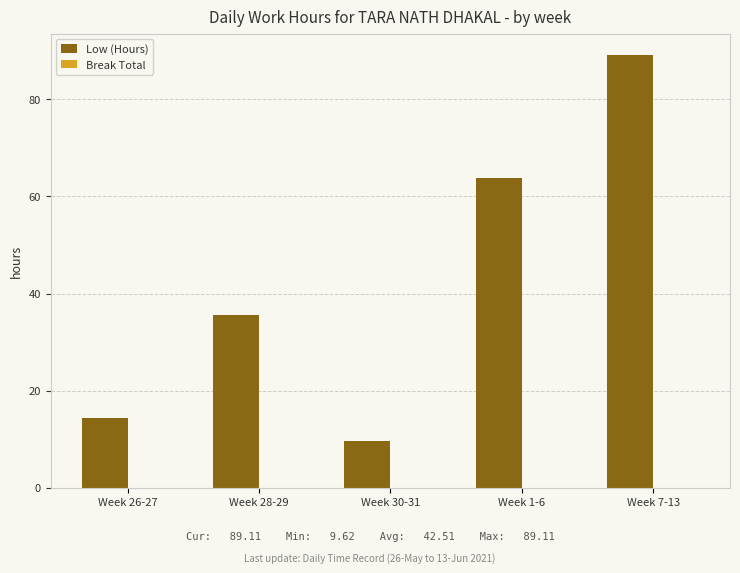

Between Week 28-29 and Week 26-27, which is larger?

Week 28-29